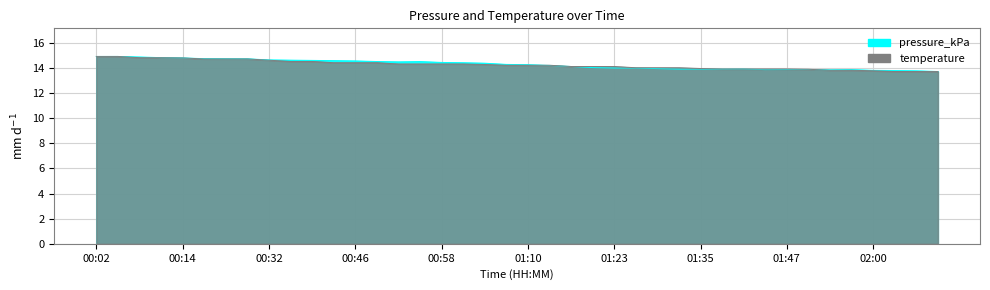

What is the difference between the maximum and minimum values in the temperature series?

1.2